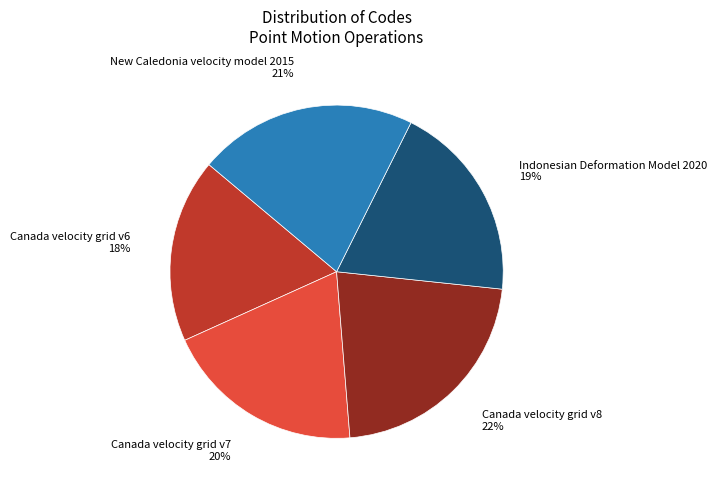

True or false: Indonesian Deformation Model 2020 accounts for 19% of the total.

True